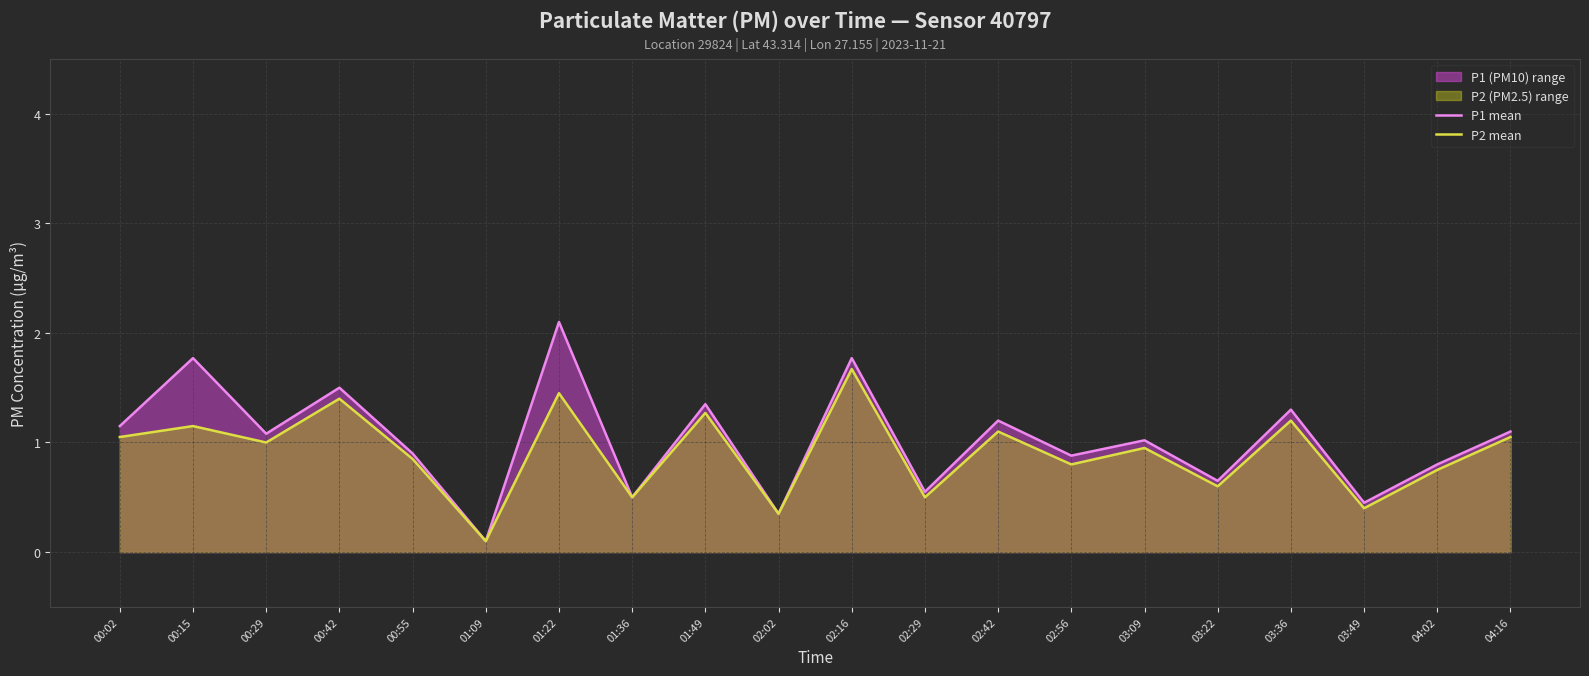

The value of P2 mean at 04:02 is 0.8. True or false?

True